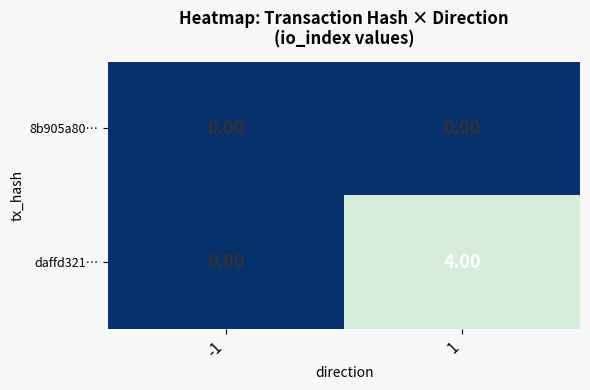

Which series has the largest range (max minus min)?

daffd321…